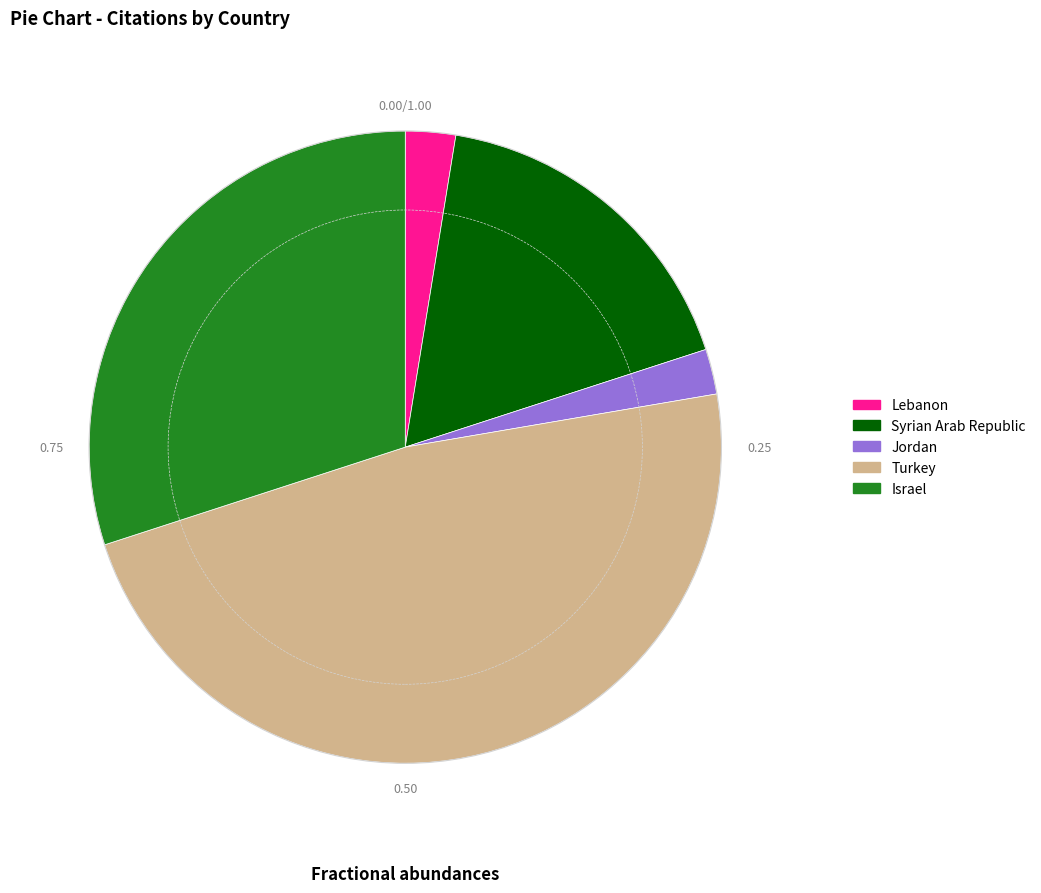

Is there any slice that represents more than half of the pie?

No